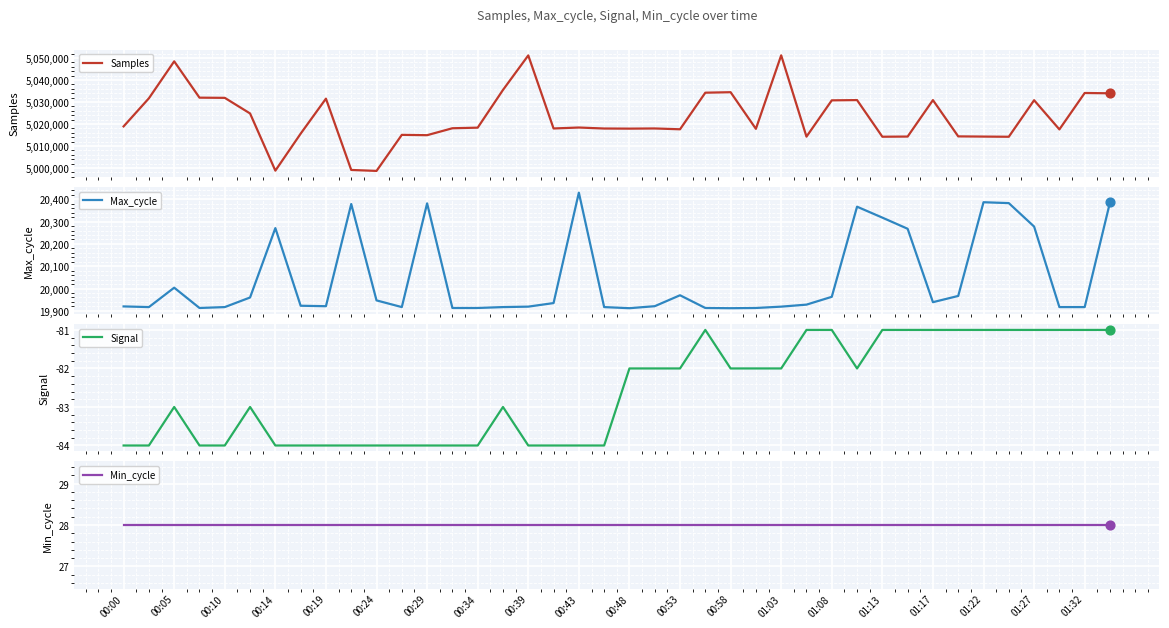

Is the value of Min_cycle at 01:32 greater than the value of Samples at 01:32?

No